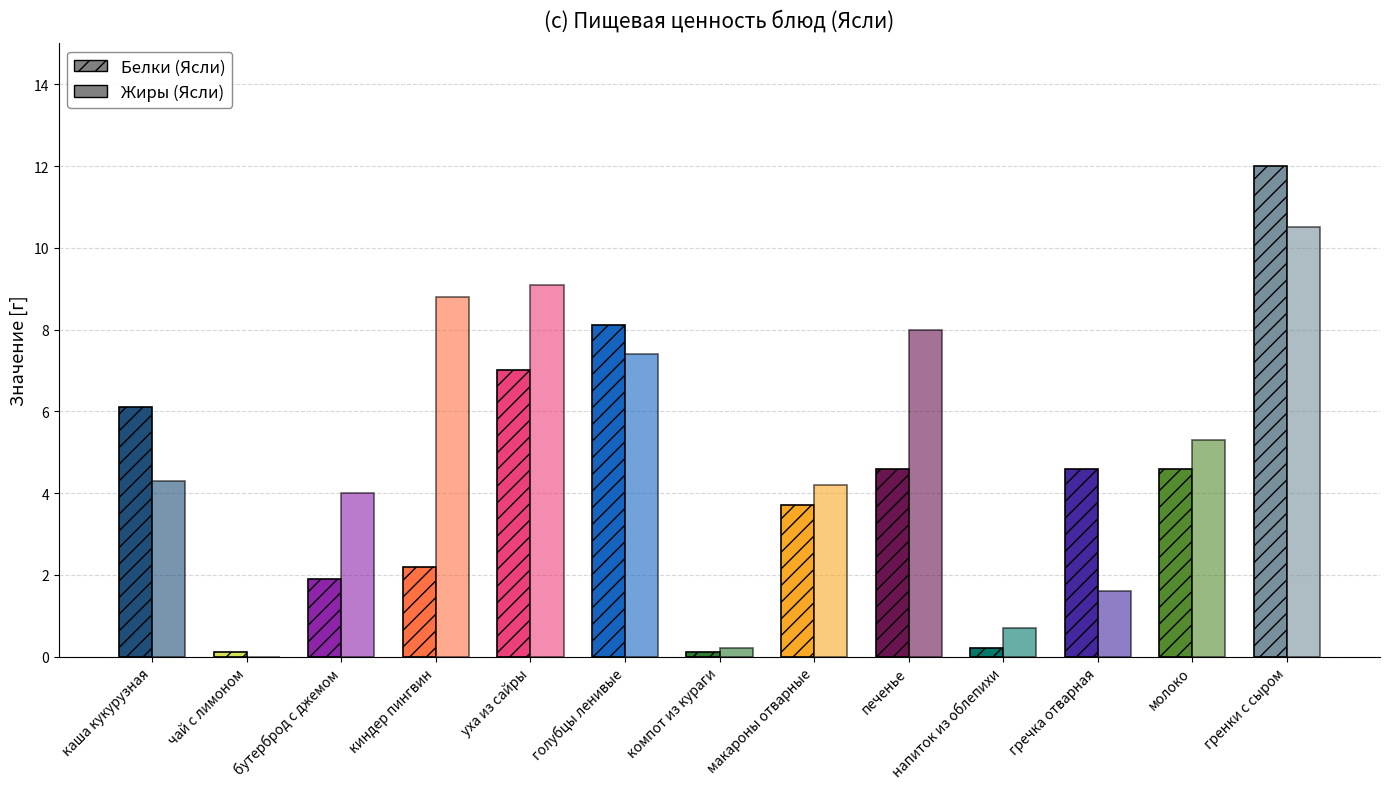

What is the difference between the maximum and minimum values in the Белки (Ясли) series?

11.9